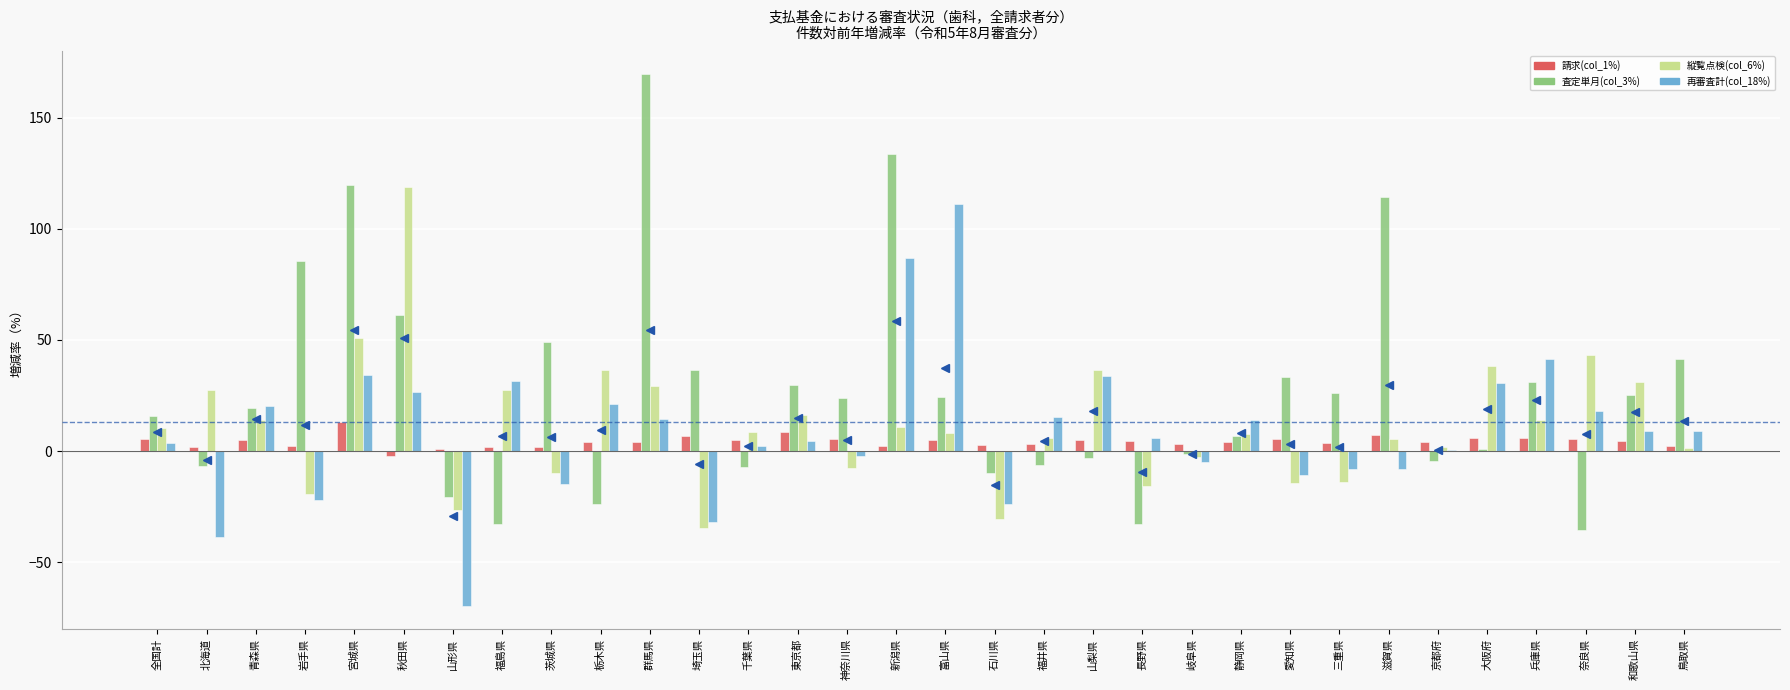

Which category has the highest value in the 再審査計(col_18%) series?

富山県